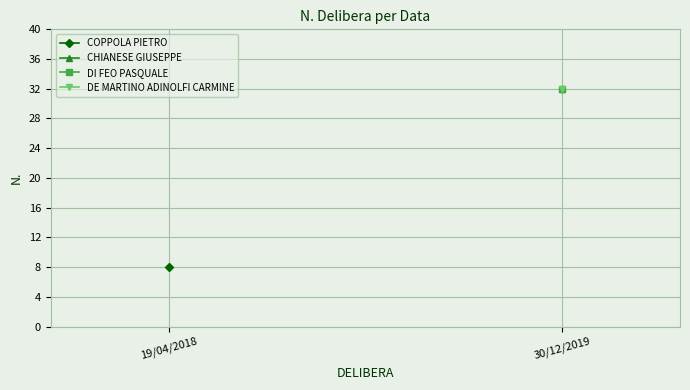

Between 19/04/2018 and 30/12/2019, which is larger?

30/12/2019